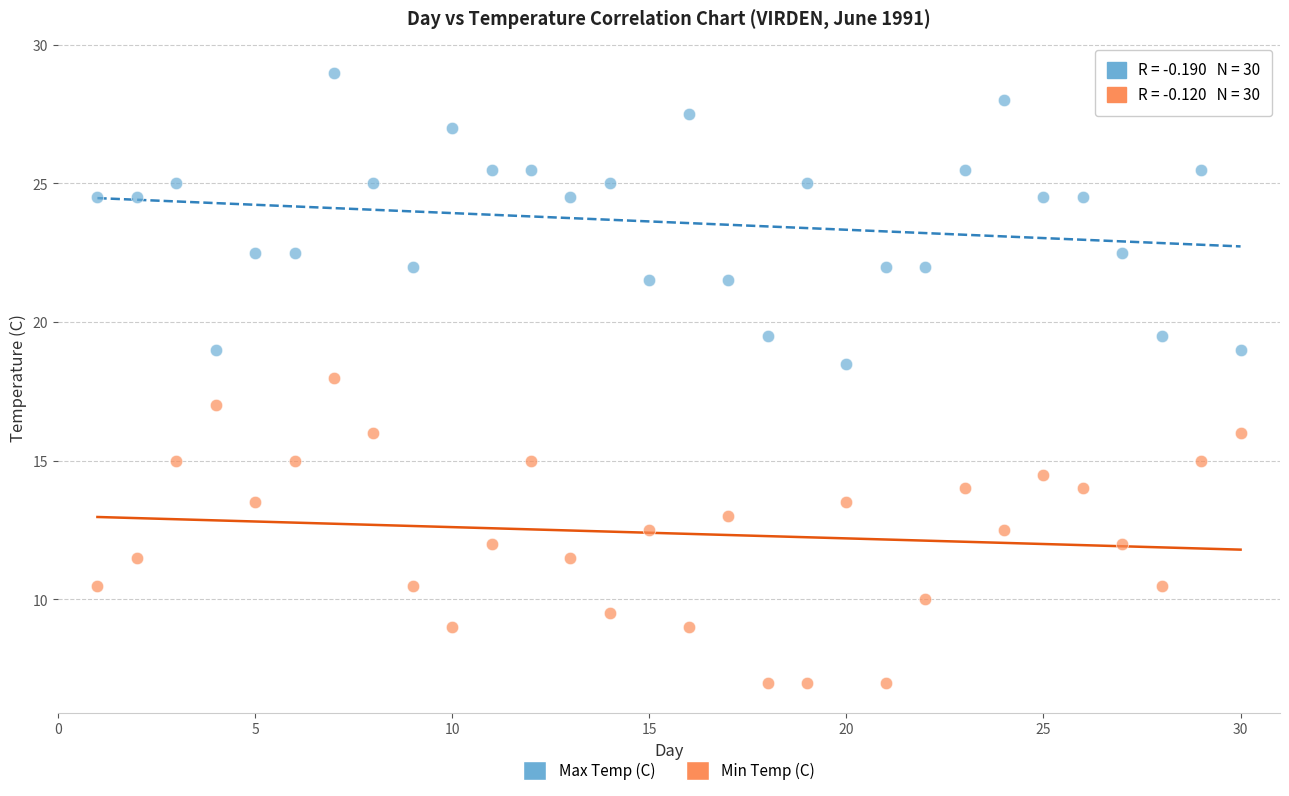

Which series reaches the maximum Y coordinate?

Max Temp (C)